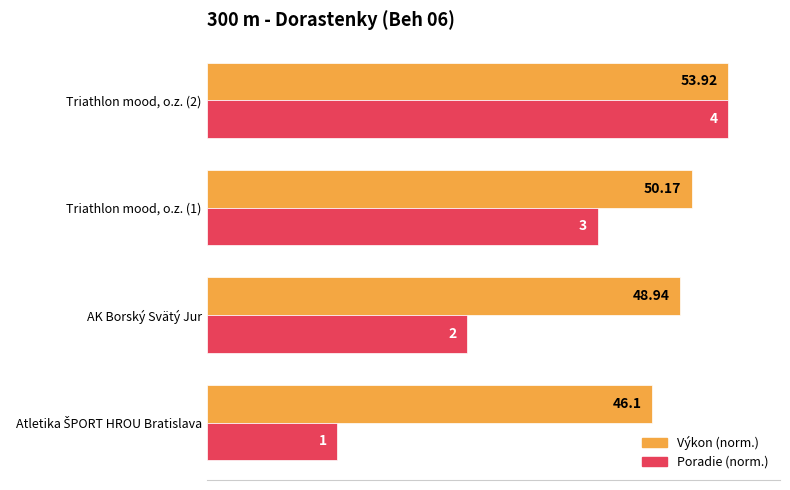

Reading left to right, extract all data points from this chart.

Výkon (norm.): 85.5	90.8	93.0	100.0
Poradie (norm.): 25.0	50.0	75.0	100.0